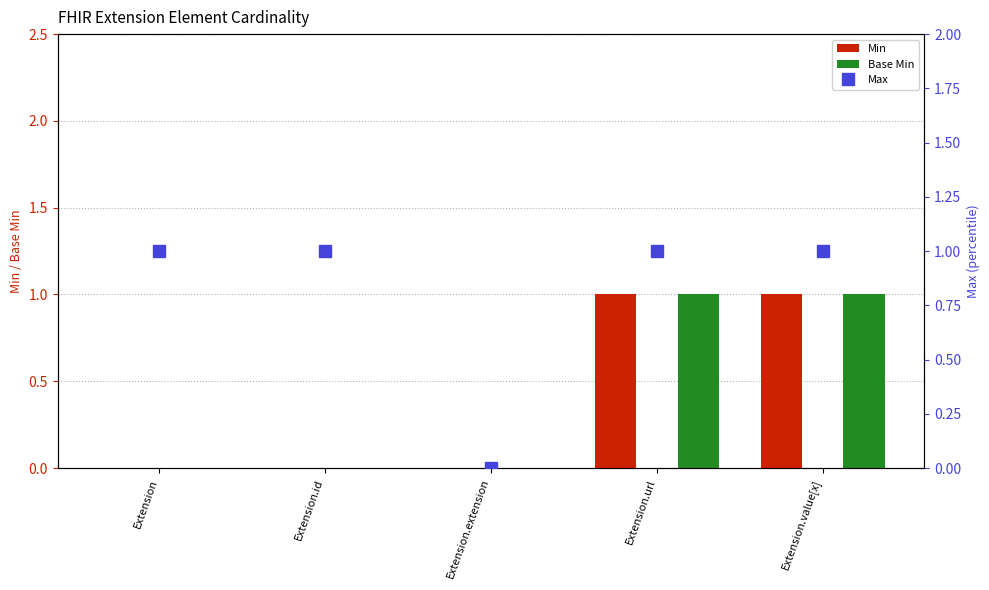

What value does the Base Min series have at Extension.url?

1